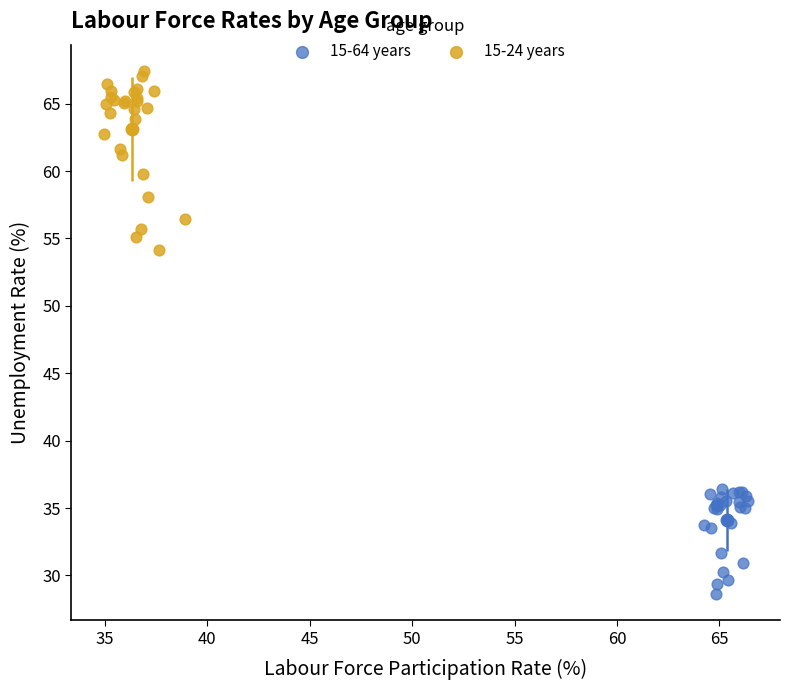

Which series reaches the maximum Y coordinate?

15-24 years